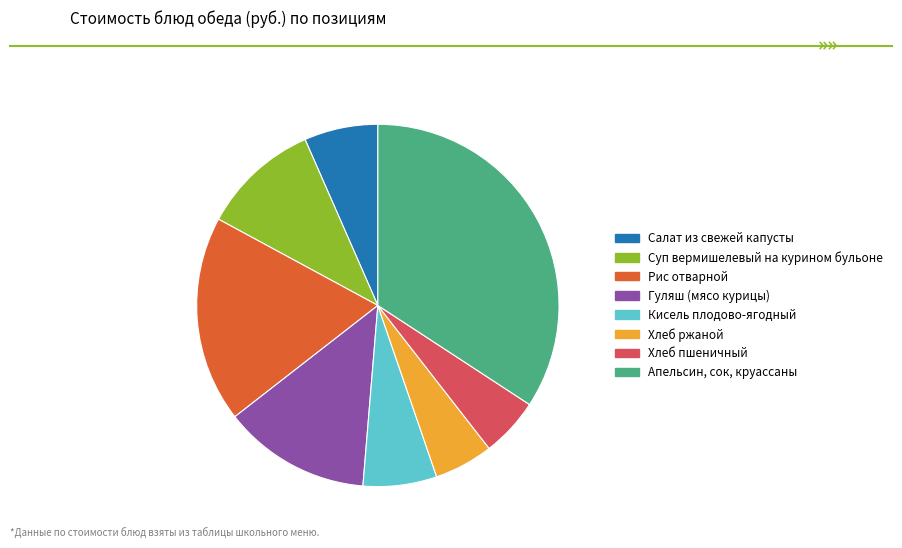

Is there any slice that represents more than half of the pie?

No